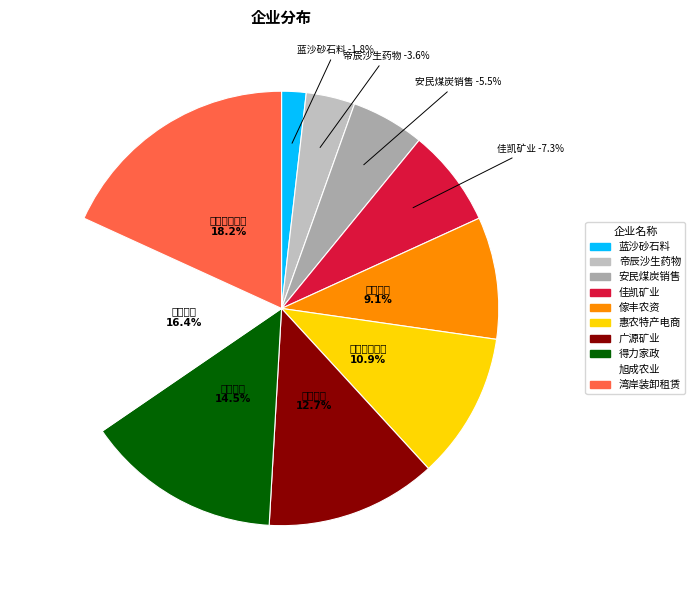

To the nearest percent, what is the difference between the largest and smallest slice percentages?

16%